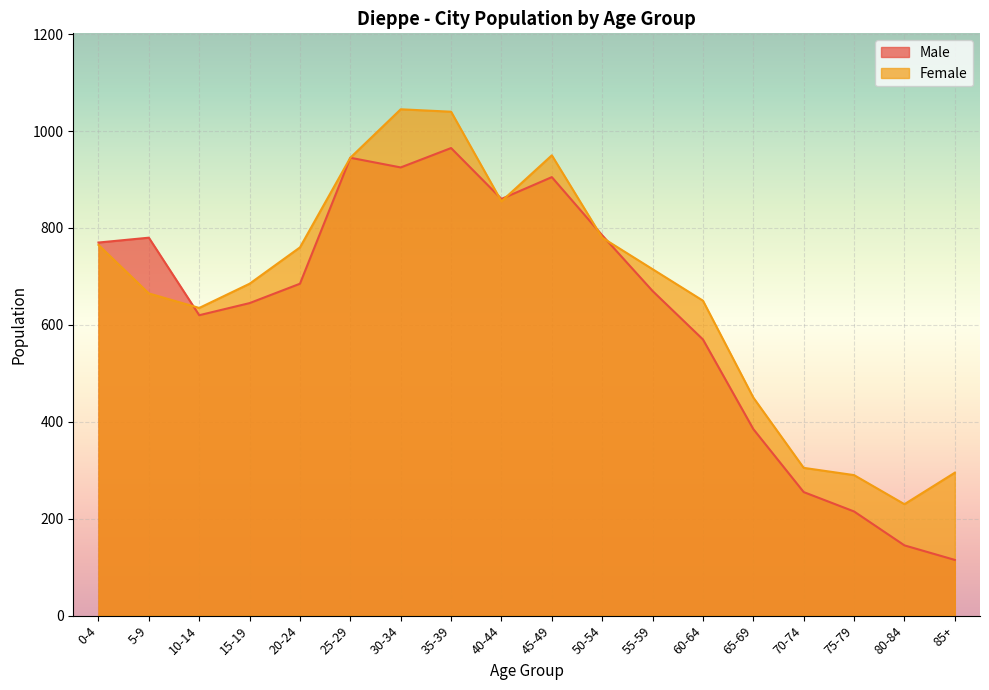

True or false: Female has more than 1 points higher than both neighbors.

True